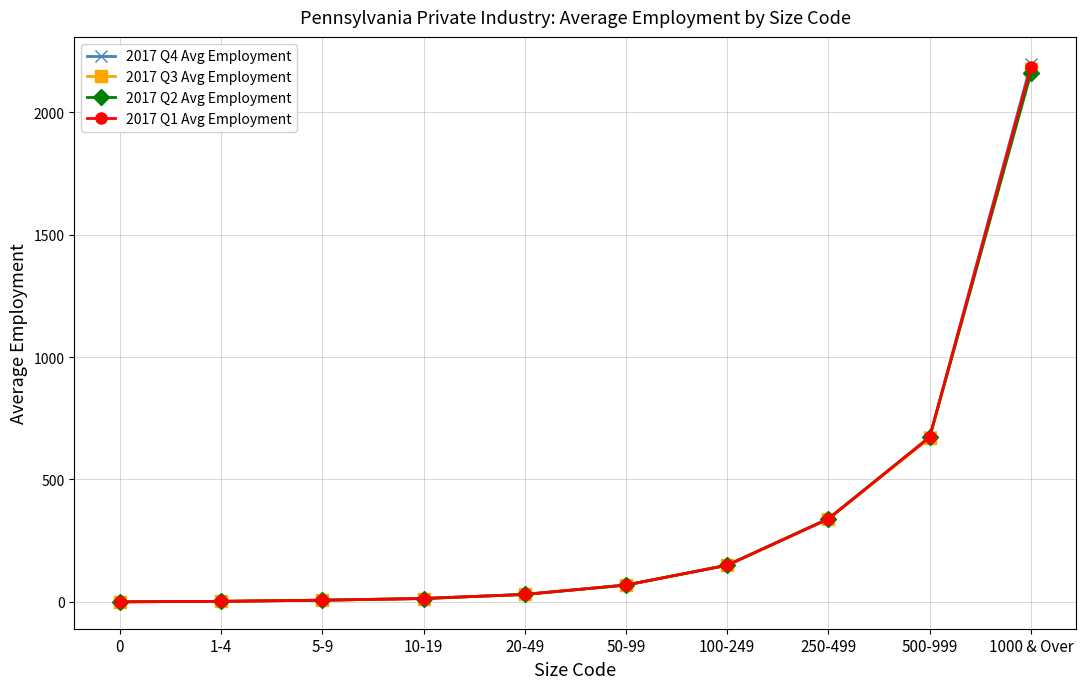

True or false: 2017 Q3 Avg Employment has more than 2 points higher than both neighbors.

False